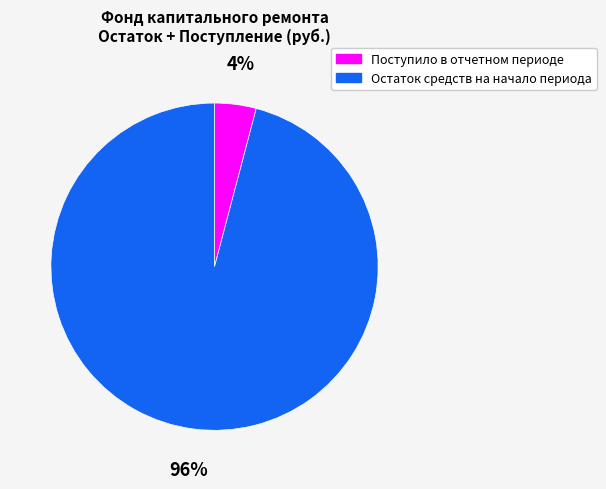

Which has a higher value, Поступило в отчетном периоде or Остаток средств на начало периода?

Остаток средств на начало периода